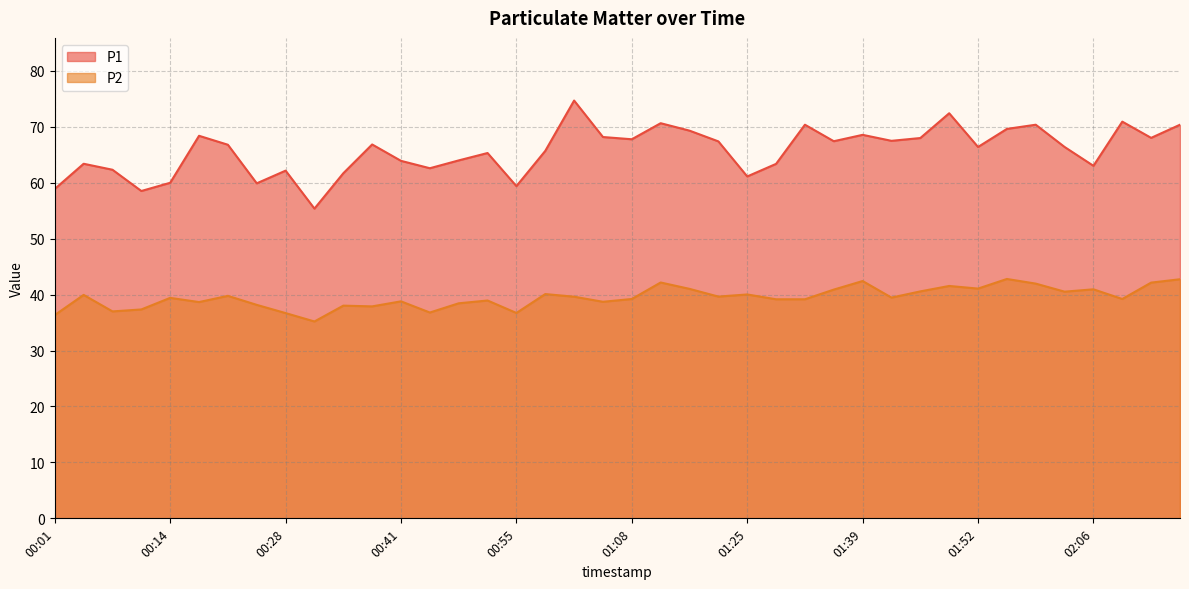

Which category has the lowest value in the P2 series?

00:31